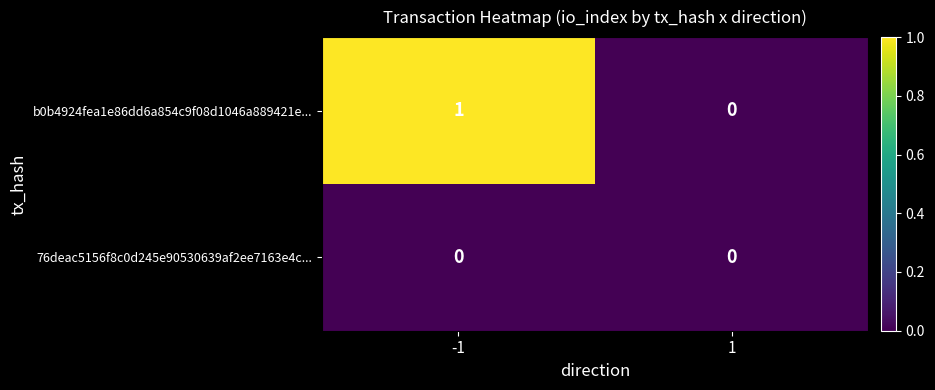

What is the maximum value shown in the chart?

1